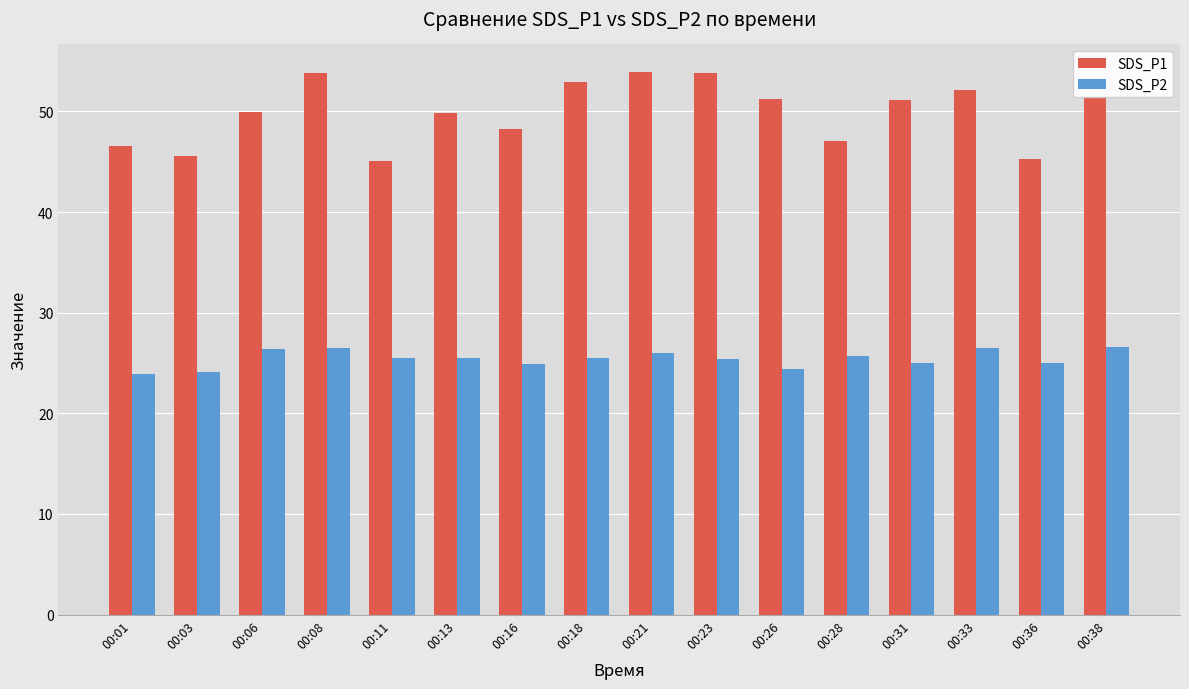

Count the number of data series in this chart.

2